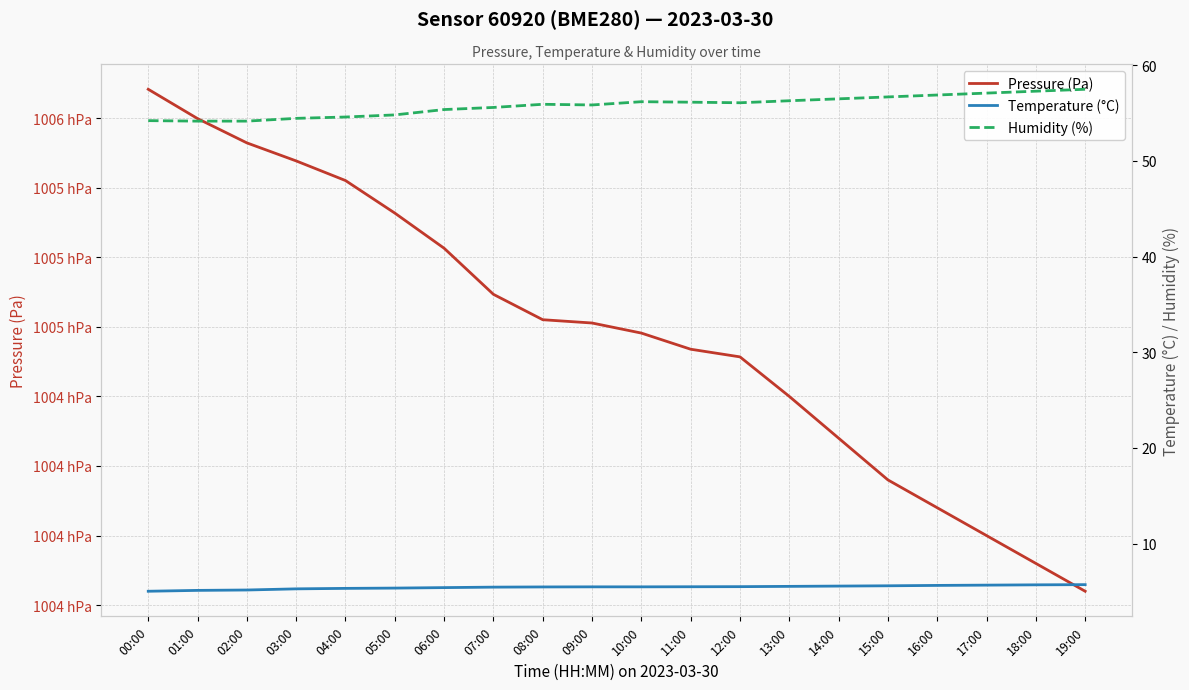

List the series in order of their peak value, lowest first.

Temperature (°C), Humidity (%), Pressure (Pa)